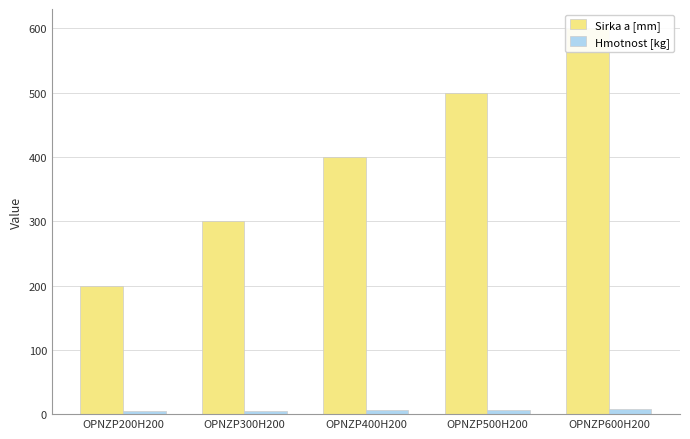

Which series has the largest range (max minus min)?

Sirka a [mm]